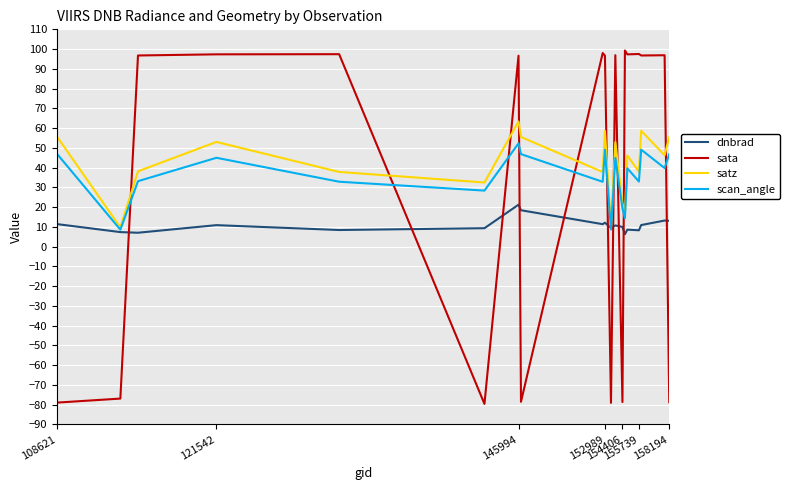

Which series has the widest spread of values?

sata